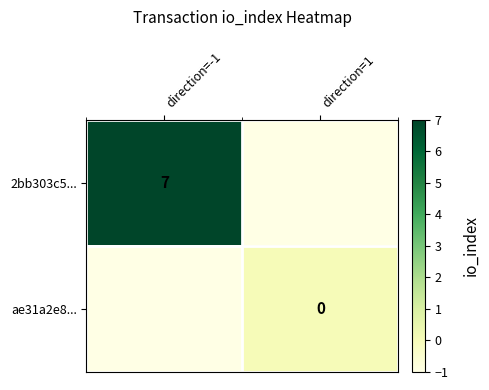

The 2bb303c5... series shows 7 at direction=-1. True or false?

True